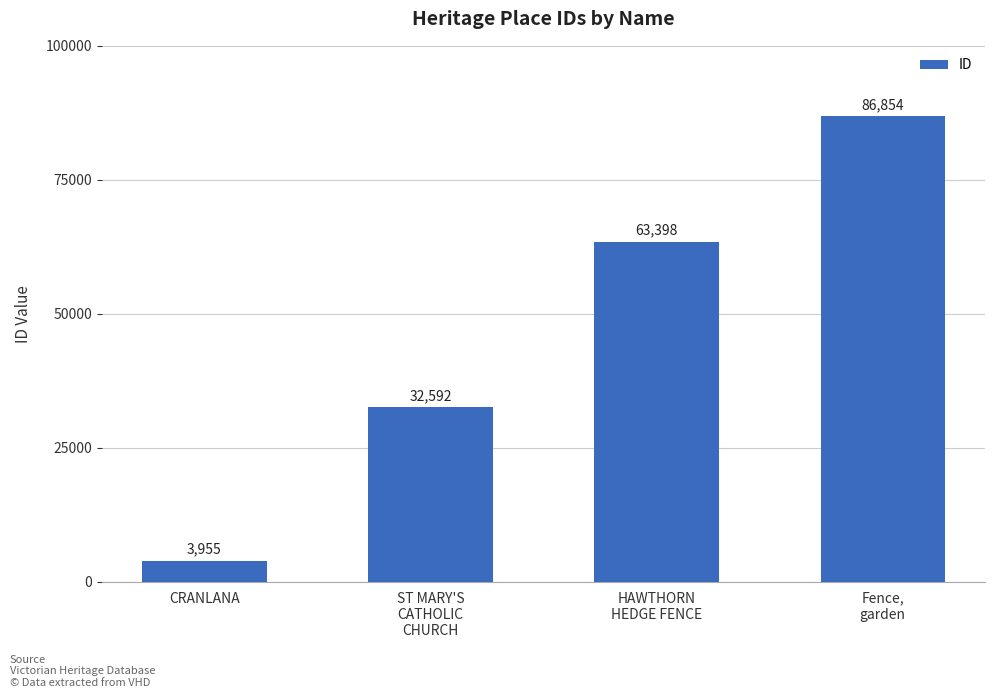

Count the number of categories in the chart.

4